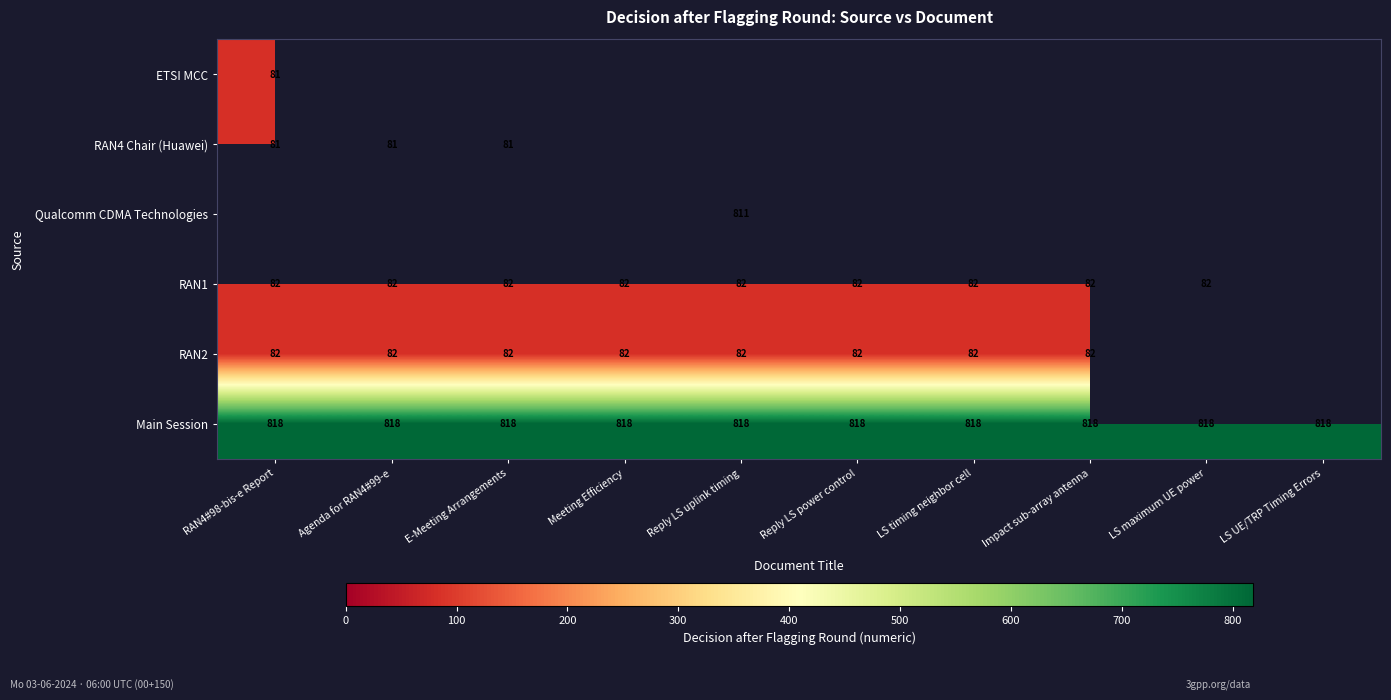

True or false: RAN1 has a value of 28 at E-Meeting Arrangements.

False